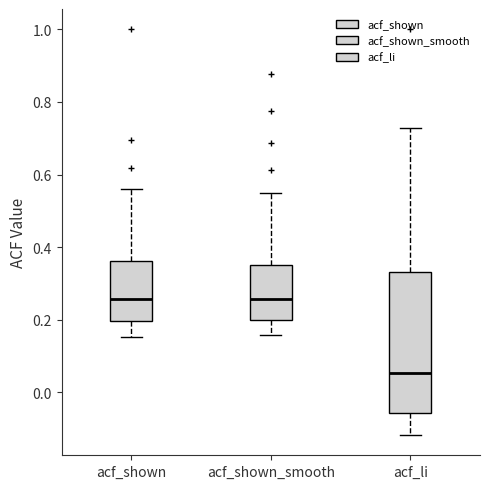

Reading left to right, transcribe this box plot: for each box, give where its median line is, the range the box spans, and where its two whiskers end, as read against the y-axis. The values are not printed on the chart, so give them approximately, as read against the axis.

acf_shown: median 0.26, box 0.20 to 0.36, whiskers 0.16 to 0.56
acf_shown_smooth: median 0.26, box 0.20 to 0.36, whiskers 0.16 to 0.56
acf_li: median 0.06, box -0.06 to 0.34, whiskers -0.12 to 0.72